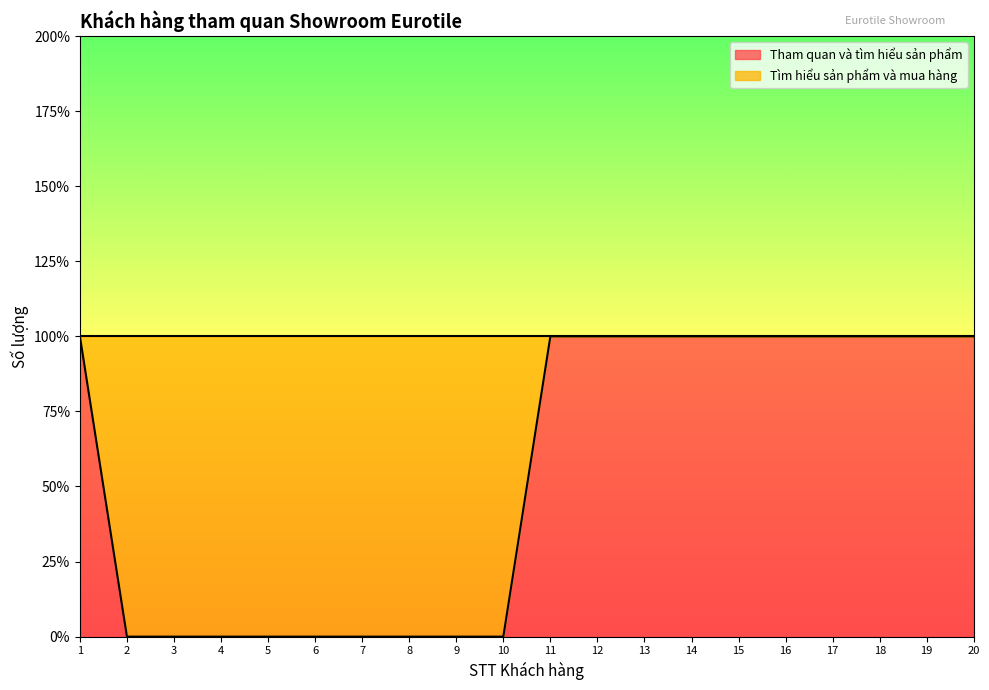

Which category has the lowest value across all series?

2